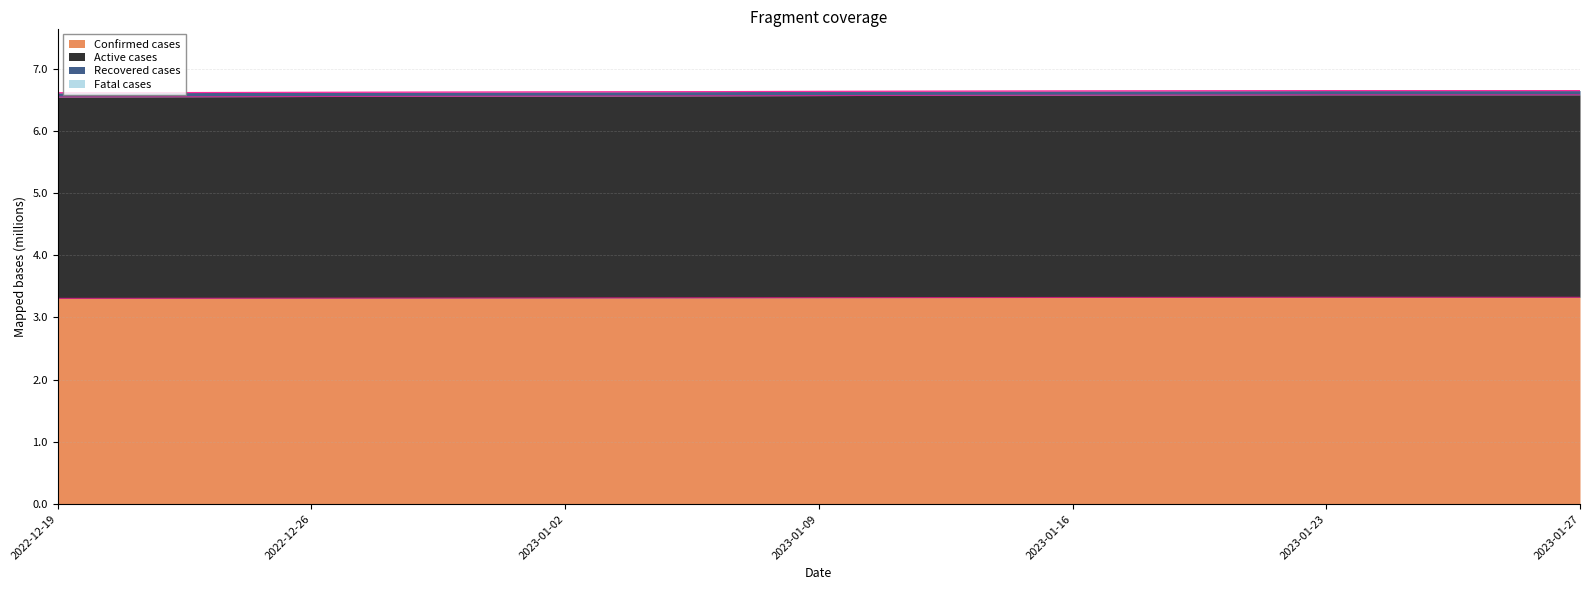

Which series has the widest spread of values?

Confirmed cases